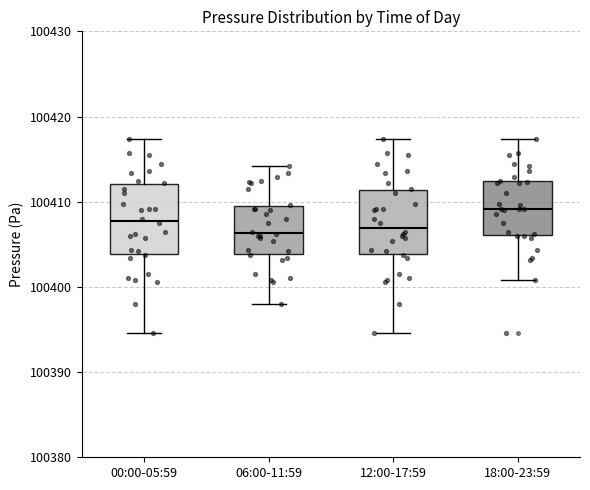

Reading left to right, read every box against the y-axis: the position of its median line, the range the box covers, and the ends of its whiskers. The values are not printed on the chart, so give them approximately, as read against the axis.

00:00-05:59: median 100408, box 100404 to 100412, whiskers 100395 to 100417
06:00-11:59: median 100406, box 100404 to 100409, whiskers 100398 to 100414
12:00-17:59: median 100407, box 100404 to 100411, whiskers 100395 to 100417
18:00-23:59: median 100409, box 100406 to 100412, whiskers 100401 to 100417